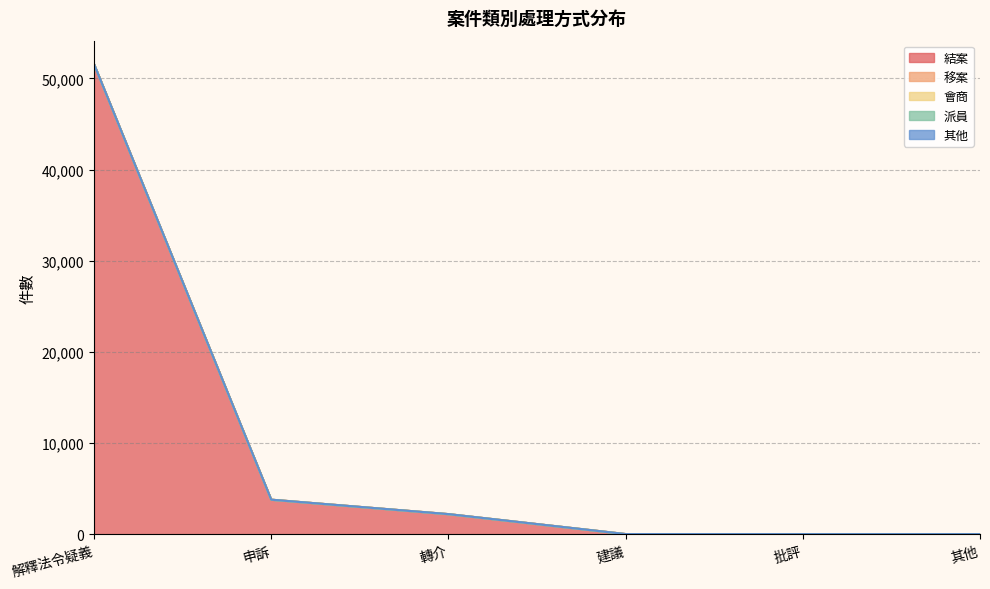

True or false: 會商 and 結案 intersect in this chart.

False